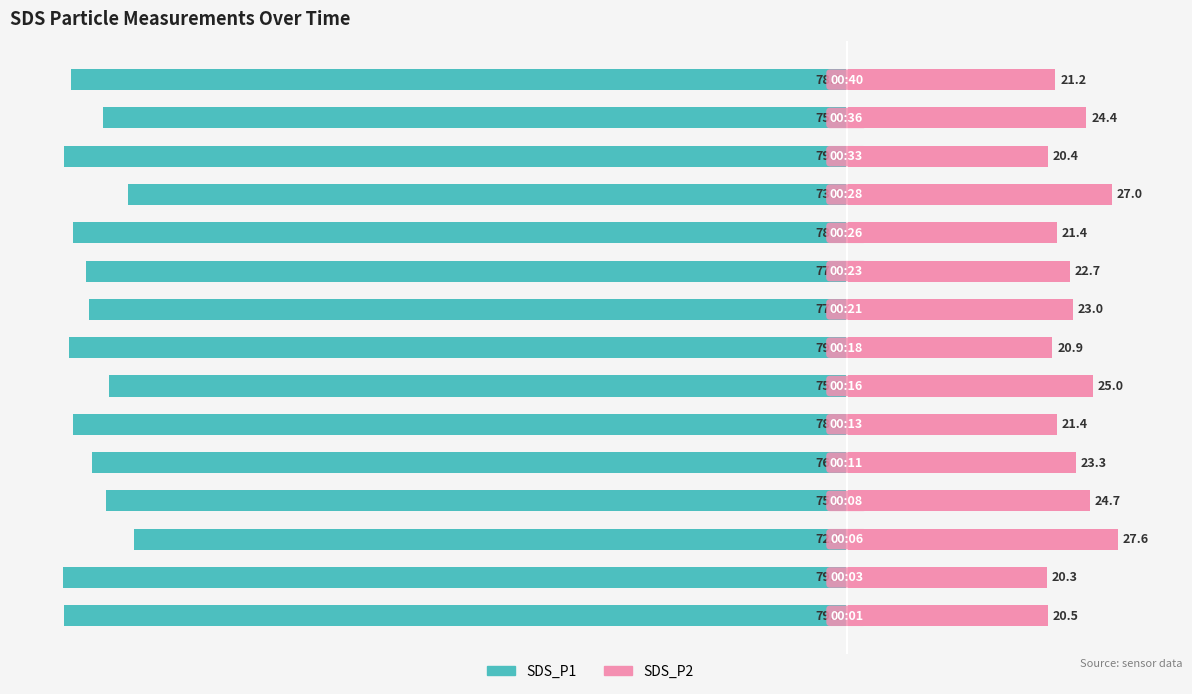

Reading left to right, what are all the values shown in this chart?

SDS_P1: 0=-79.5	1=-79.7	2=-72.4	3=-75.3	4=-76.7	5=-78.6	6=-75.0	7=-79.1	8=-77.0	9=-77.3	10=-78.6	11=-73.0	12=-79.6	13=-75.6	14=-78.8
SDS_P2: 0=20.5	1=20.3	2=27.6	3=24.7	4=23.3	5=21.4	6=25.0	7=20.9	8=23.0	9=22.7	10=21.4	11=27.0	12=20.4	13=24.4	14=21.2